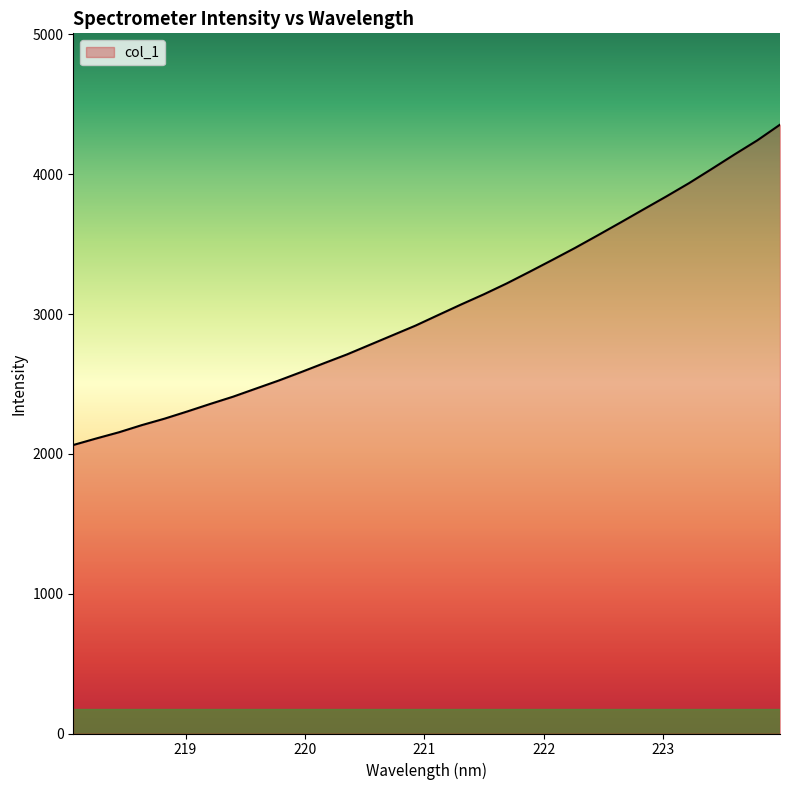

What is the minimum value shown in the chart?

2063.3